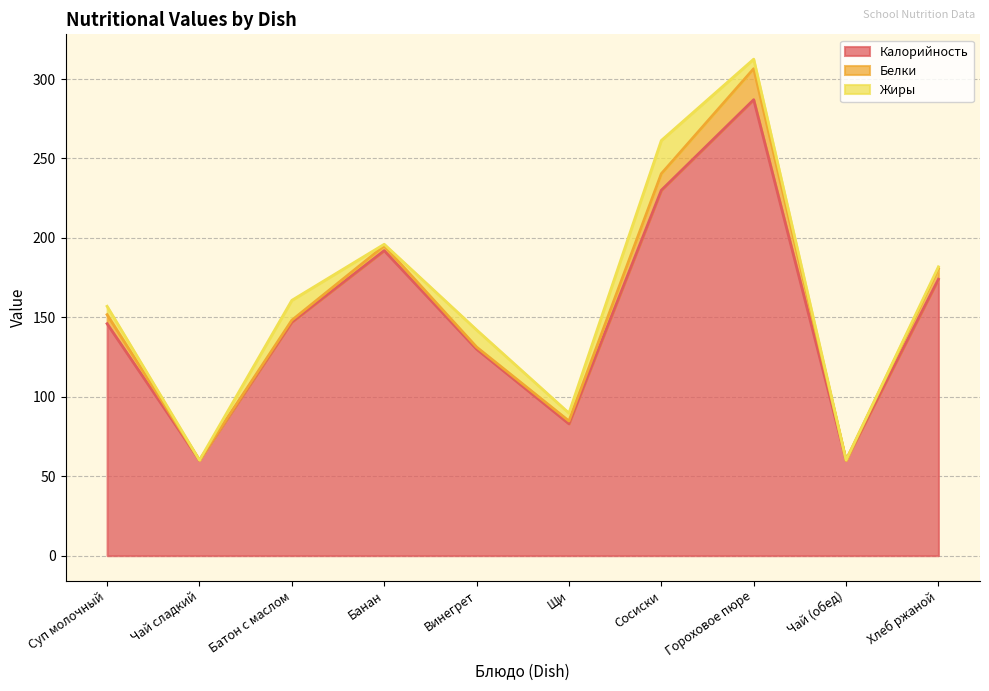

What is the value of the Жиры point at the 3rd from the left?

12.5